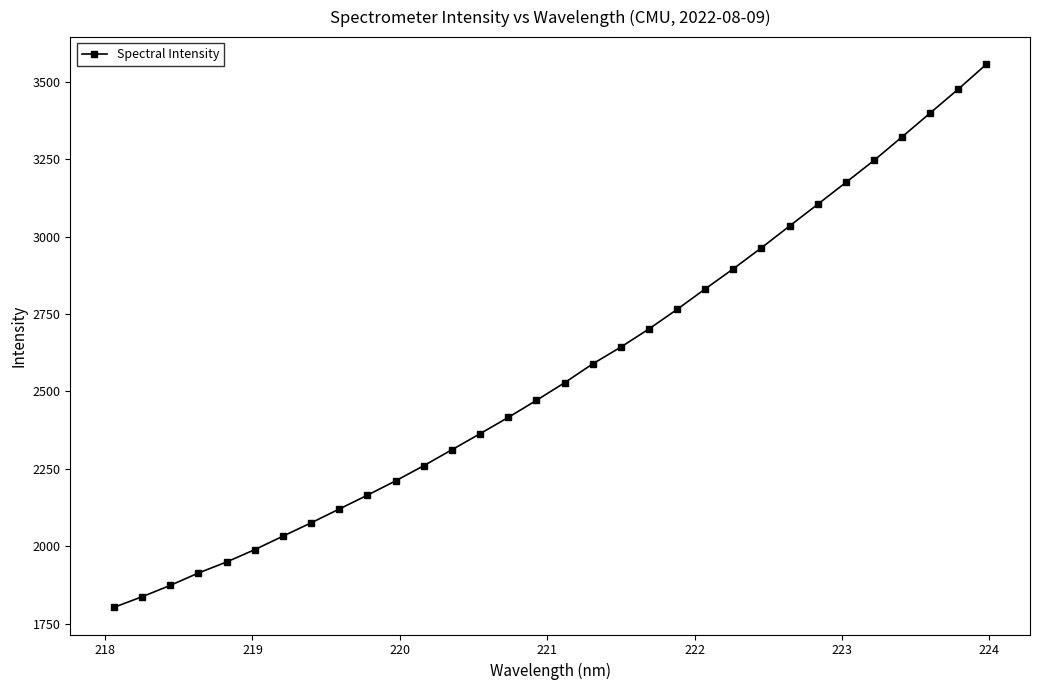

What is the greatest value displayed?

3556.4